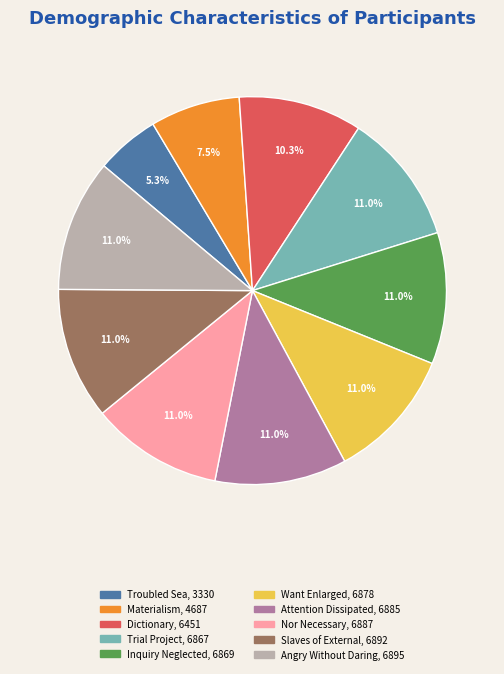

How many slices are in this pie chart?

10